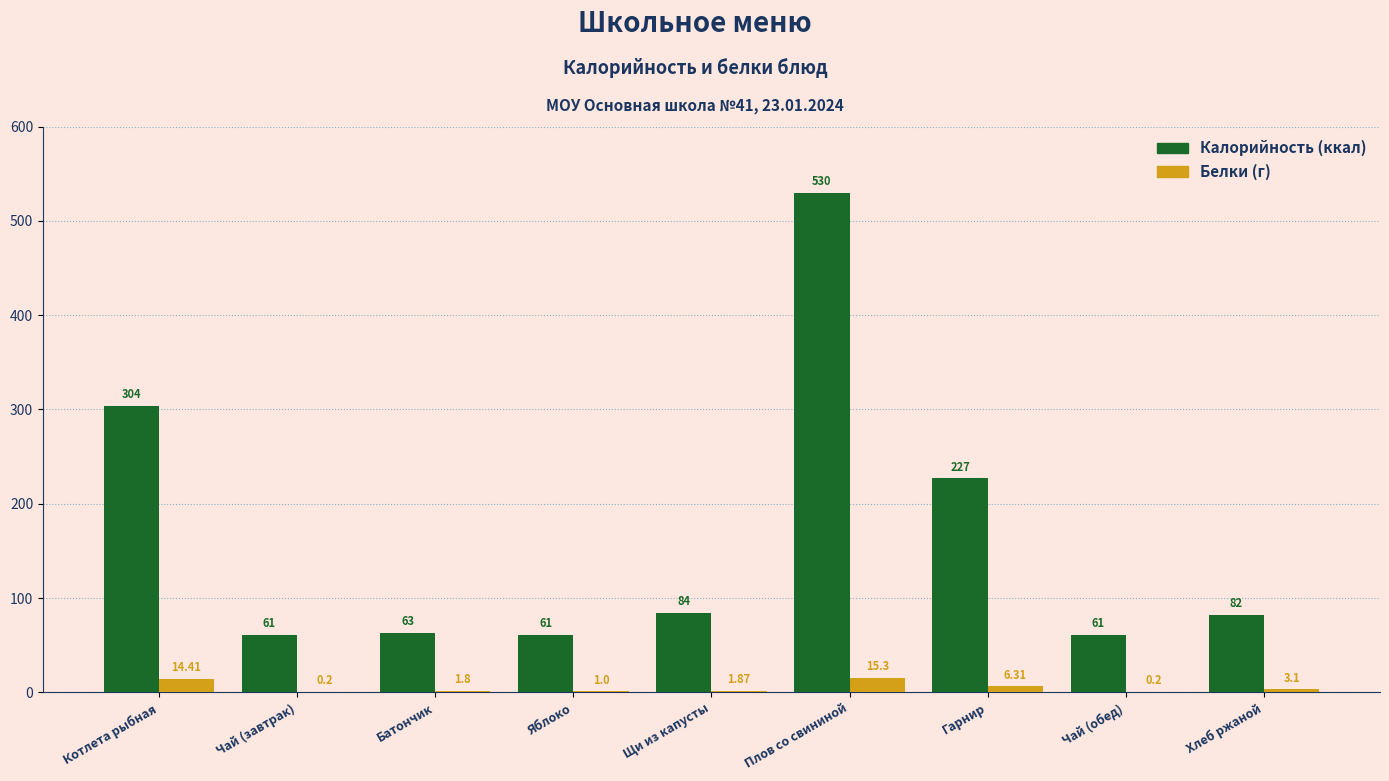

Which category has the highest value across all series?

Плов со свининой